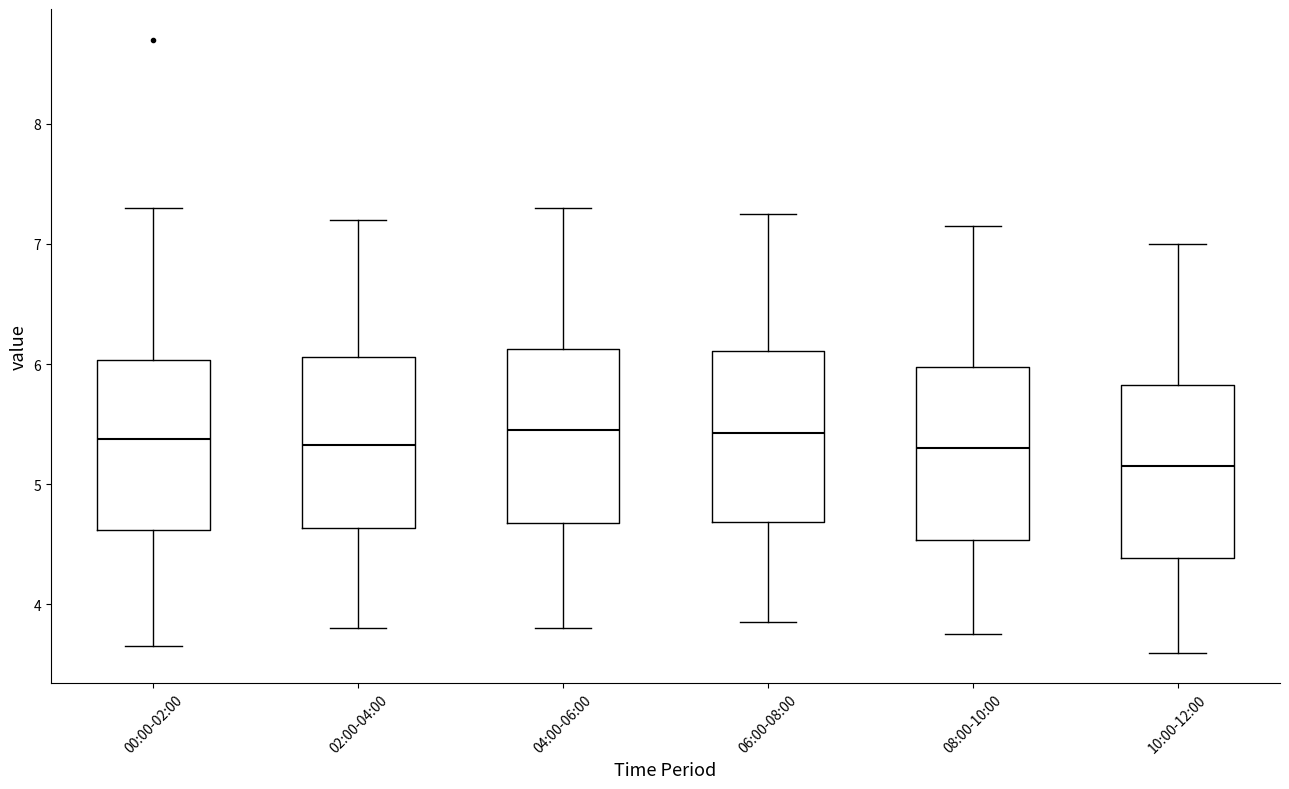

Where does the upper whisker of the box for 04:00-06:00 end on the y-axis? The values are not printed on the chart, so give them approximately, as read against the axis.

7.3